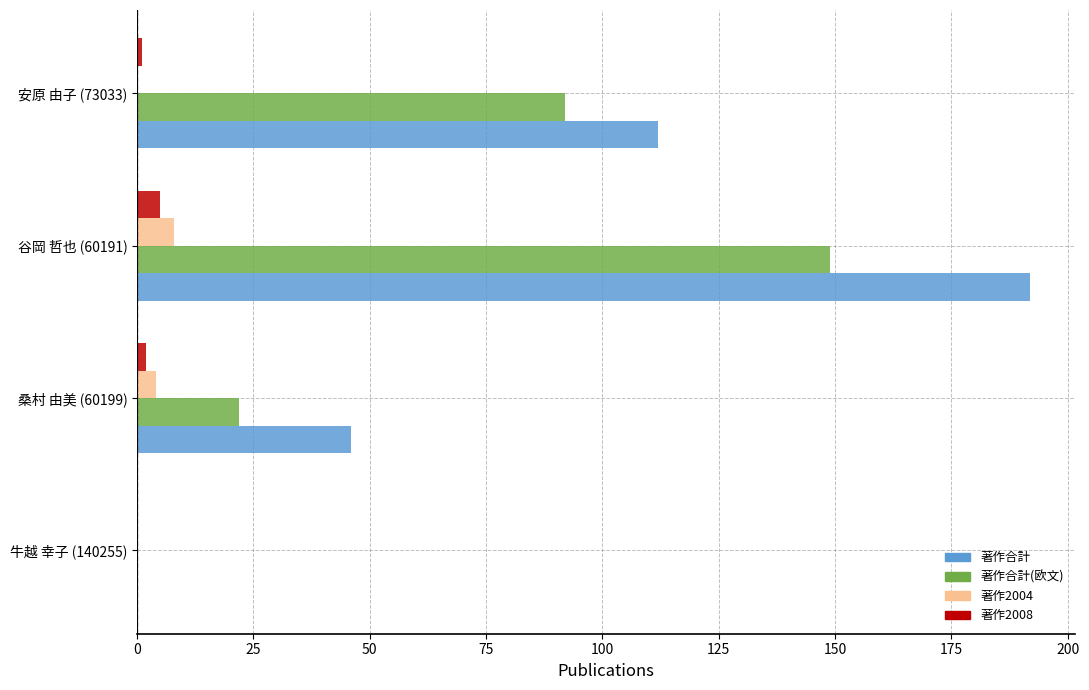

True or false: 著作合計 has a value of 192 at 谷岡 哲也 (60191).

True